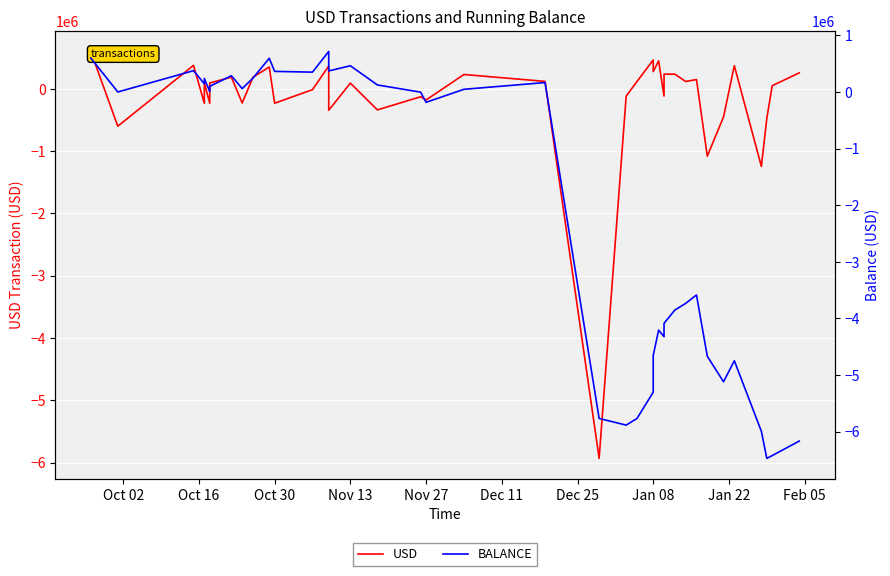

What is the lowest value of the USD series?

-5932935.0